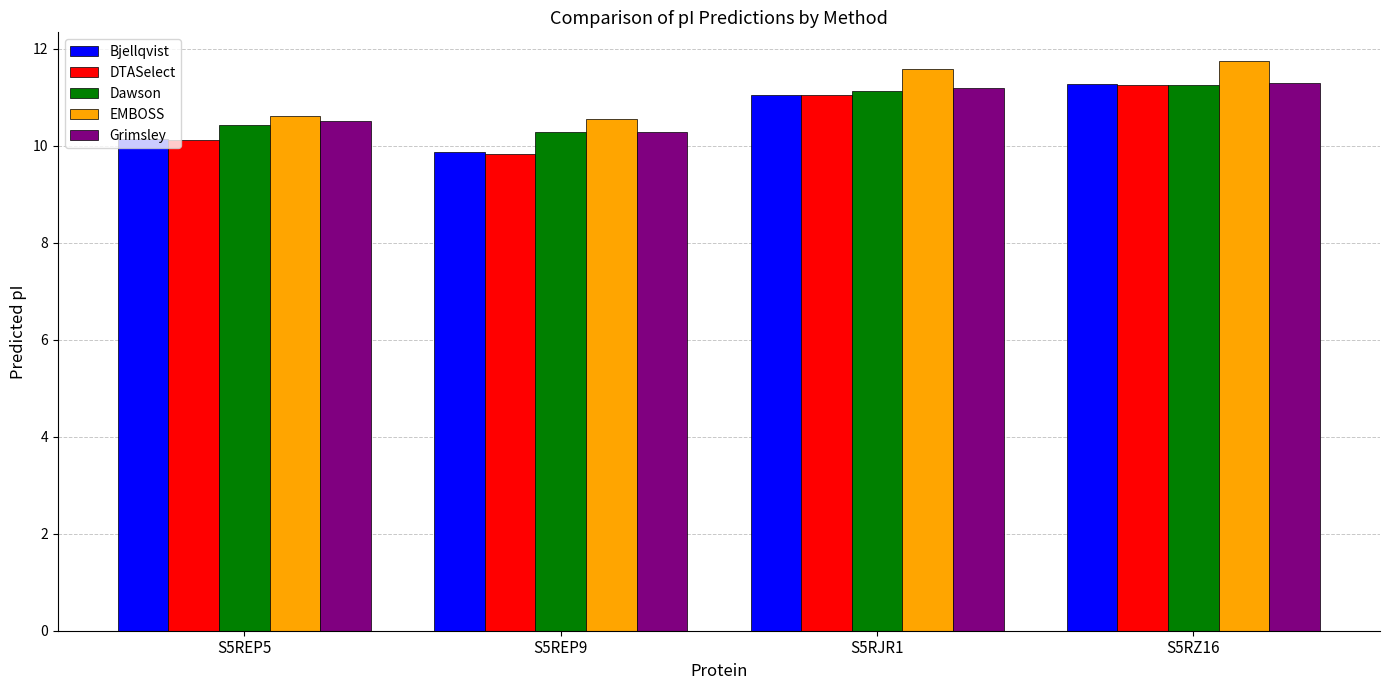

At which category is the sum across all series the highest?

S5RZ16